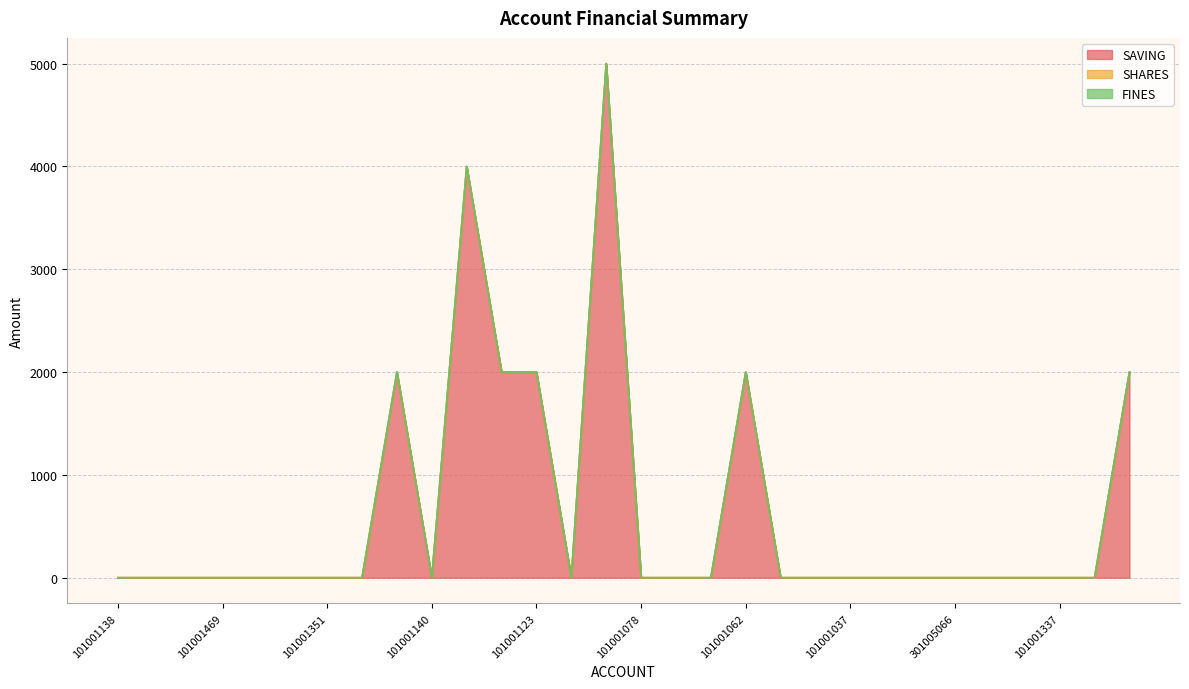

True or false: SAVING has more than 0 interior local peaks.

True